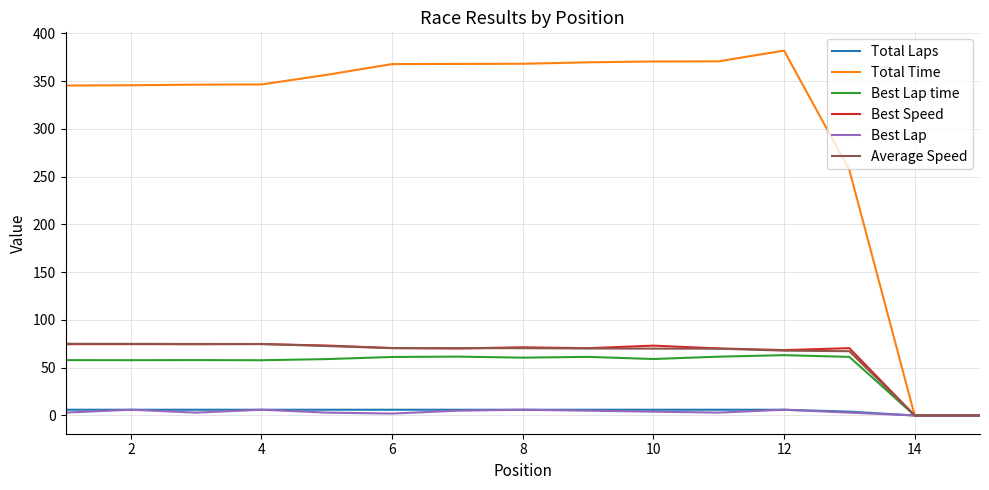

Which series has the largest total across all categories?

Total Time